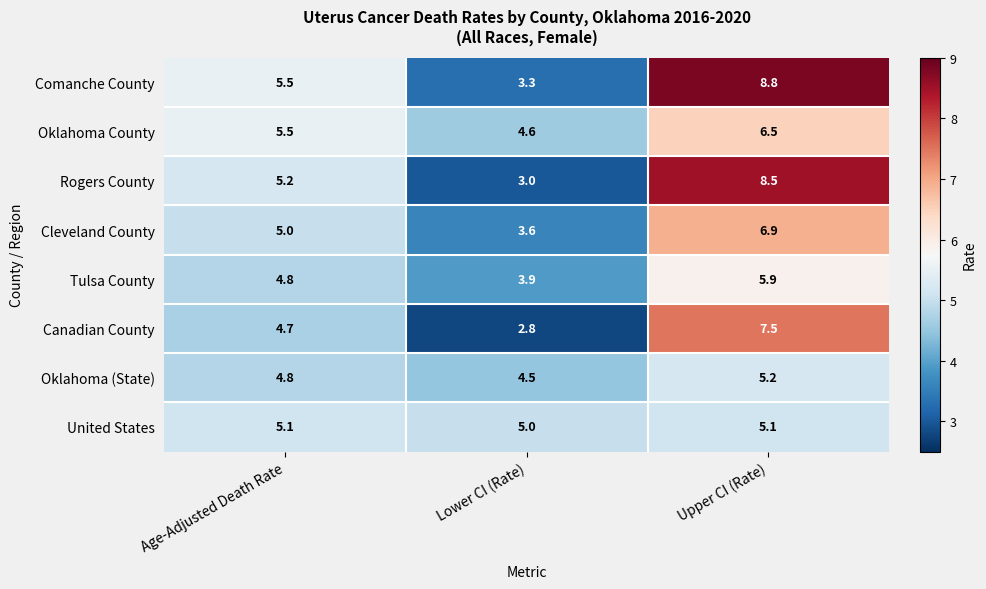

Is it true that Oklahoma County equals 2.0 at Upper CI (Rate)?

False